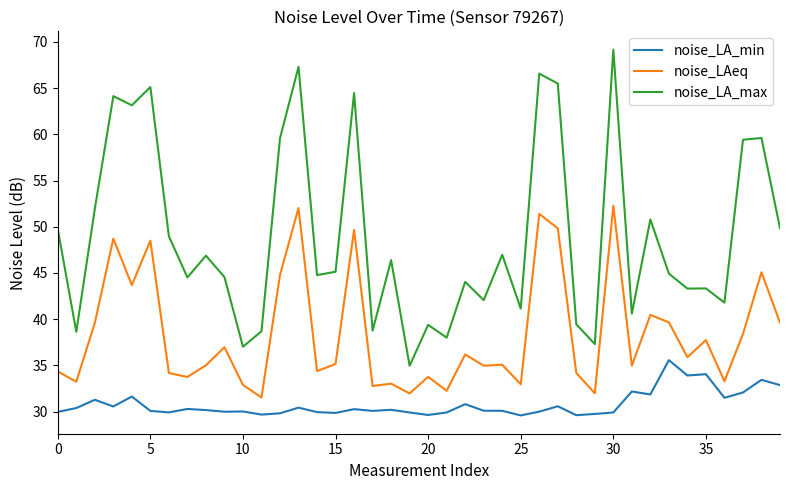

List the series in order of their peak value, highest first.

noise_LA_max, noise_LAeq, noise_LA_min